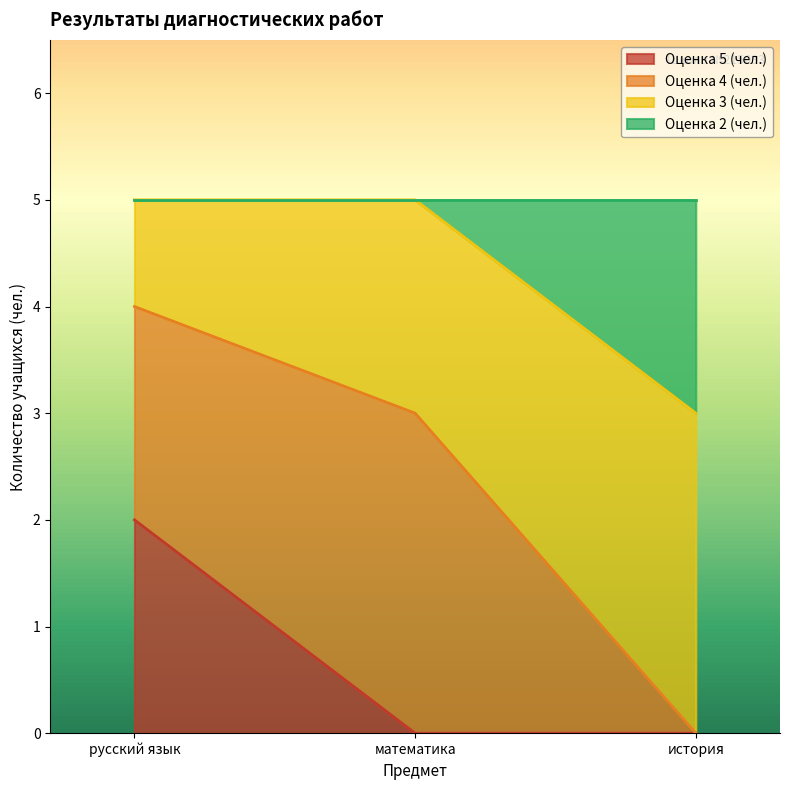

At which label does Оценка 5 (чел.) reach its peak?

русский язык